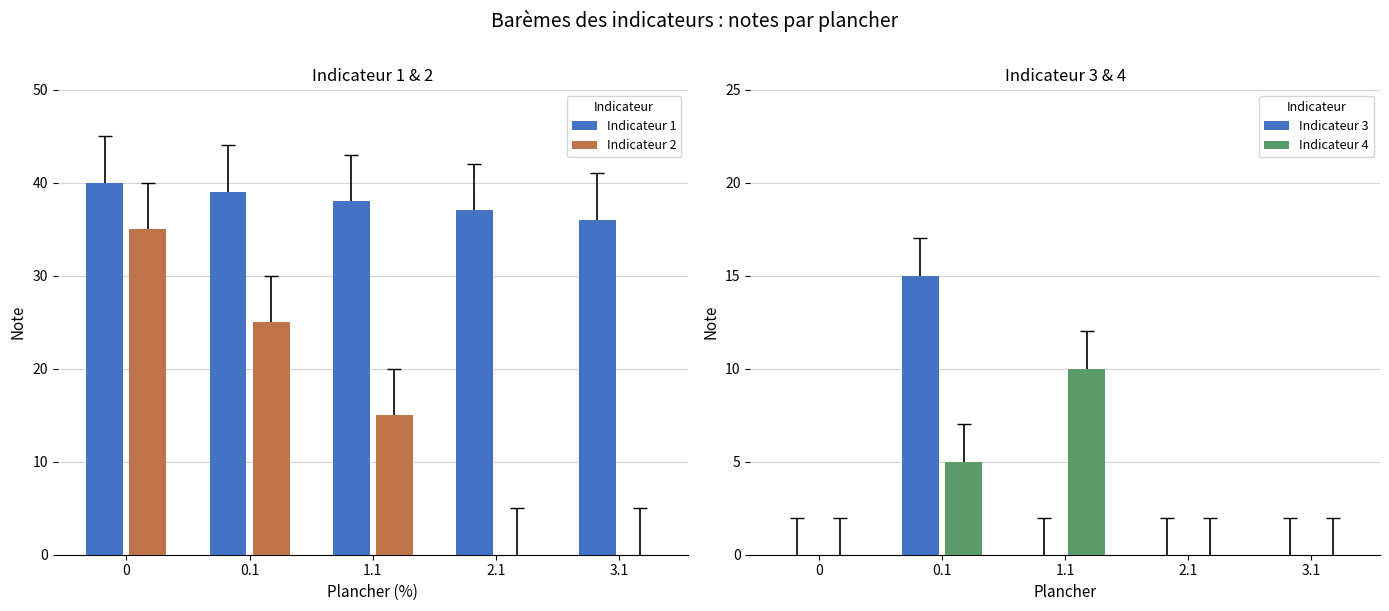

At which category is the sum across all series the highest?

0.1